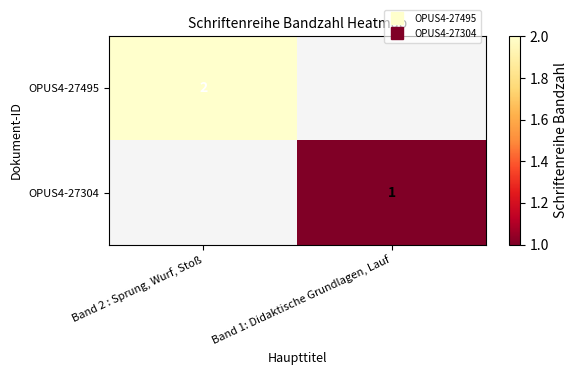

At how many categories does at least one series exceed 1?

1